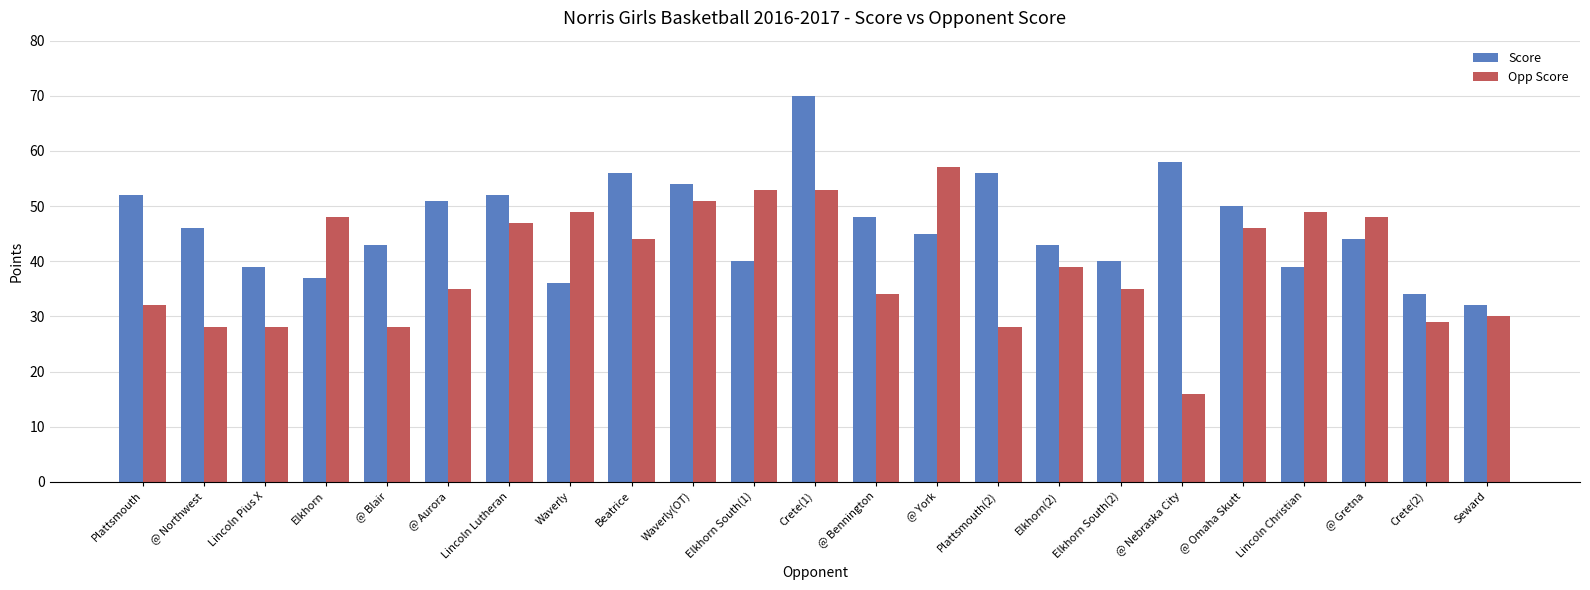

The value of Score at @ Bennington is 82. True or false?

False